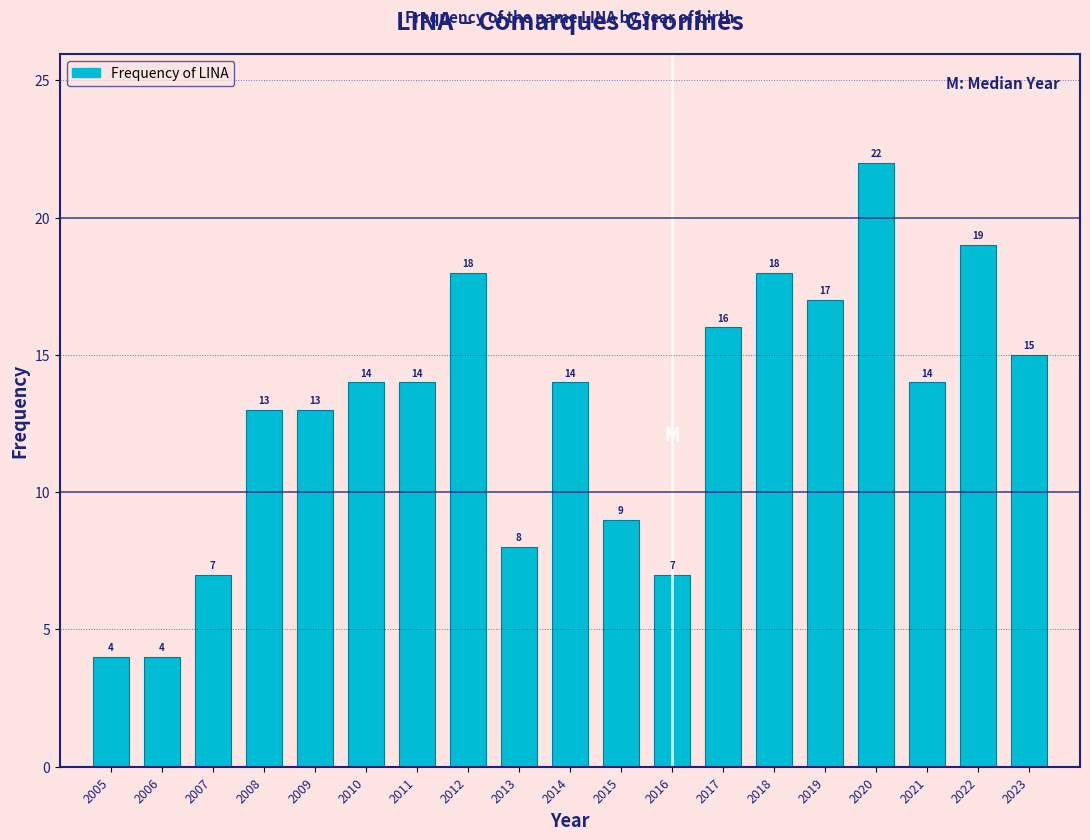

Reading right to left, list all the values displayed in this chart.

15	19	14	22	17	18	16	7	9	14	8	18	14	14	13	13	7	4	4